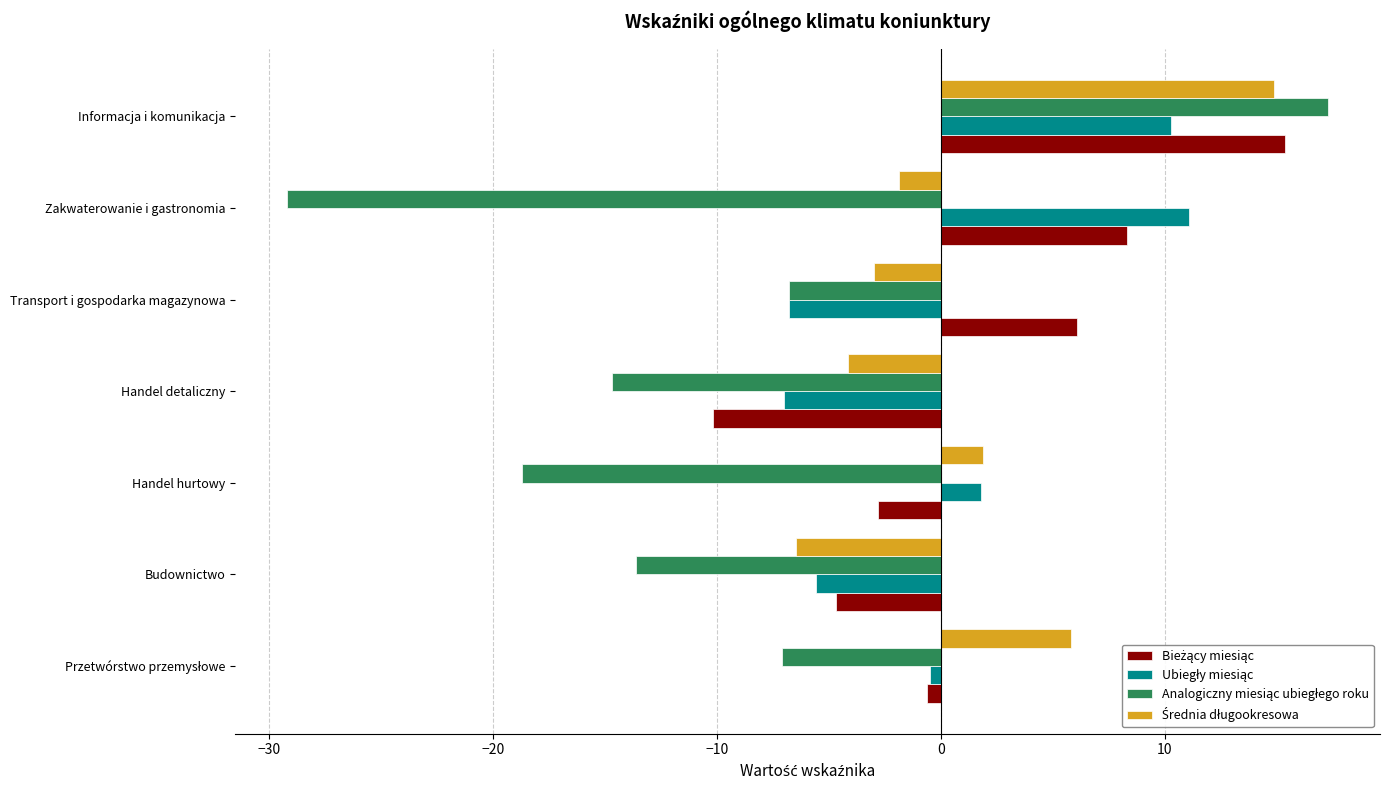

Count the number of data series in this chart.

4